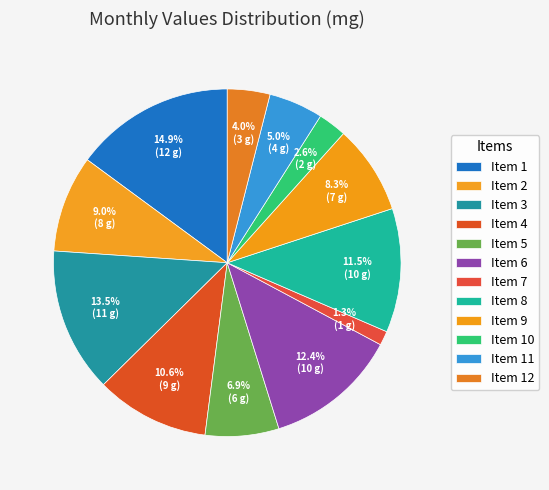

Count the number of slices in the pie.

12